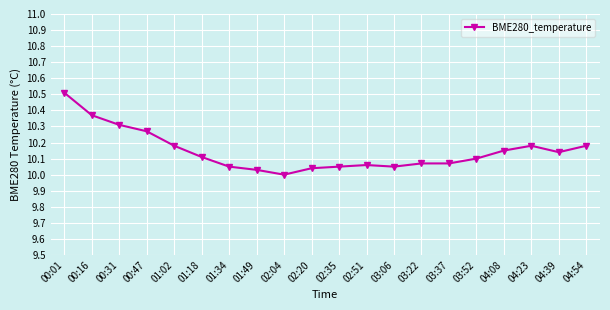

The chart shows a value of 10.1 at 02:51. True or false?

True